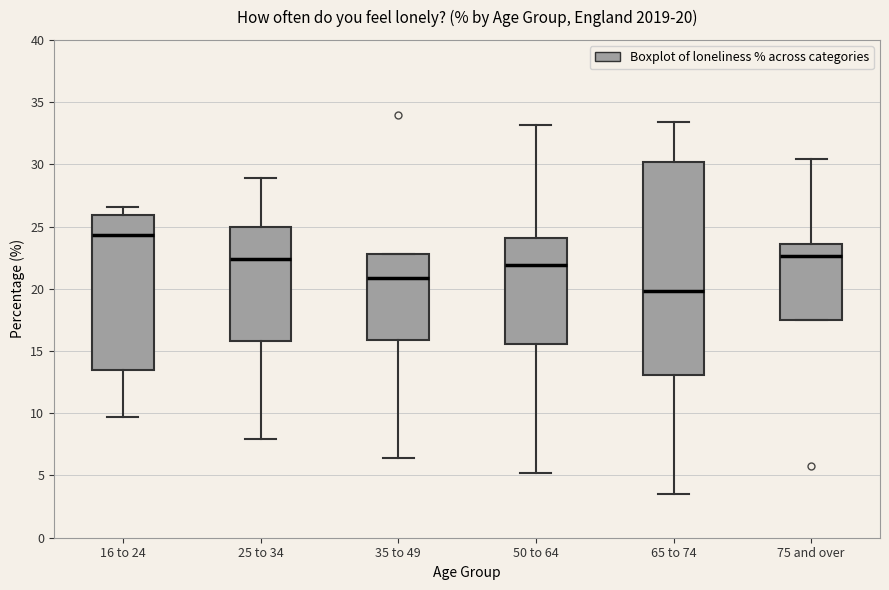

Which box's median line is the highest?

16 to 24